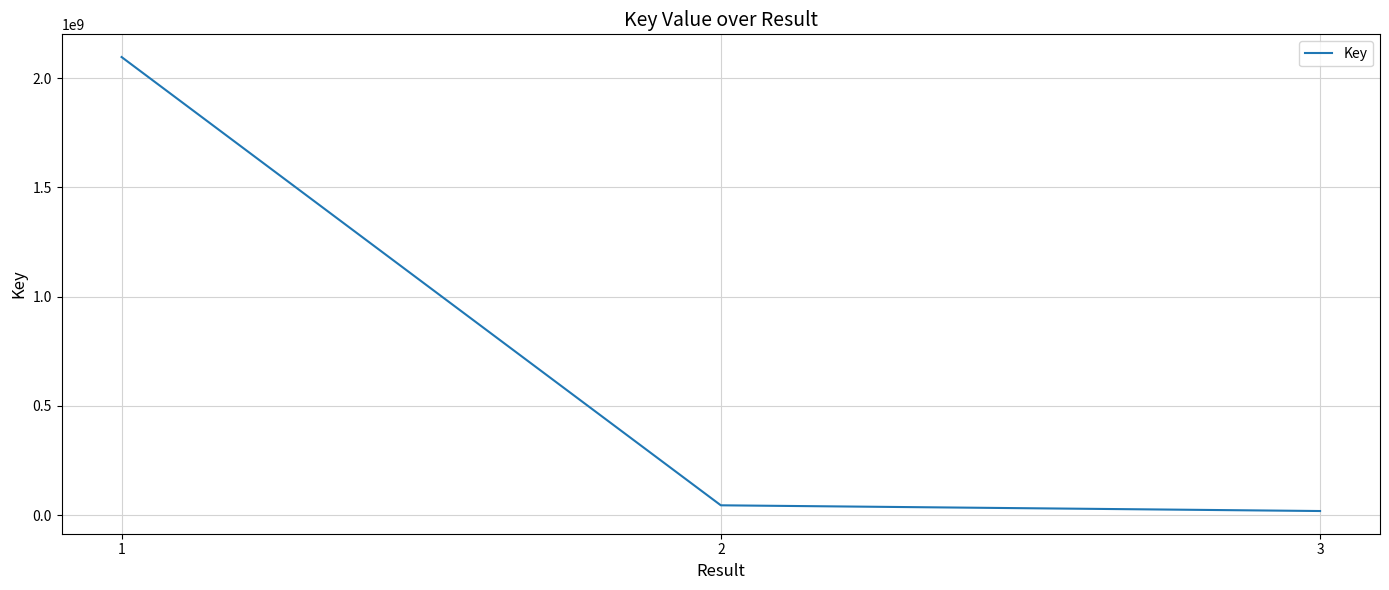

The value at 1 is 3655295436. True or false?

False